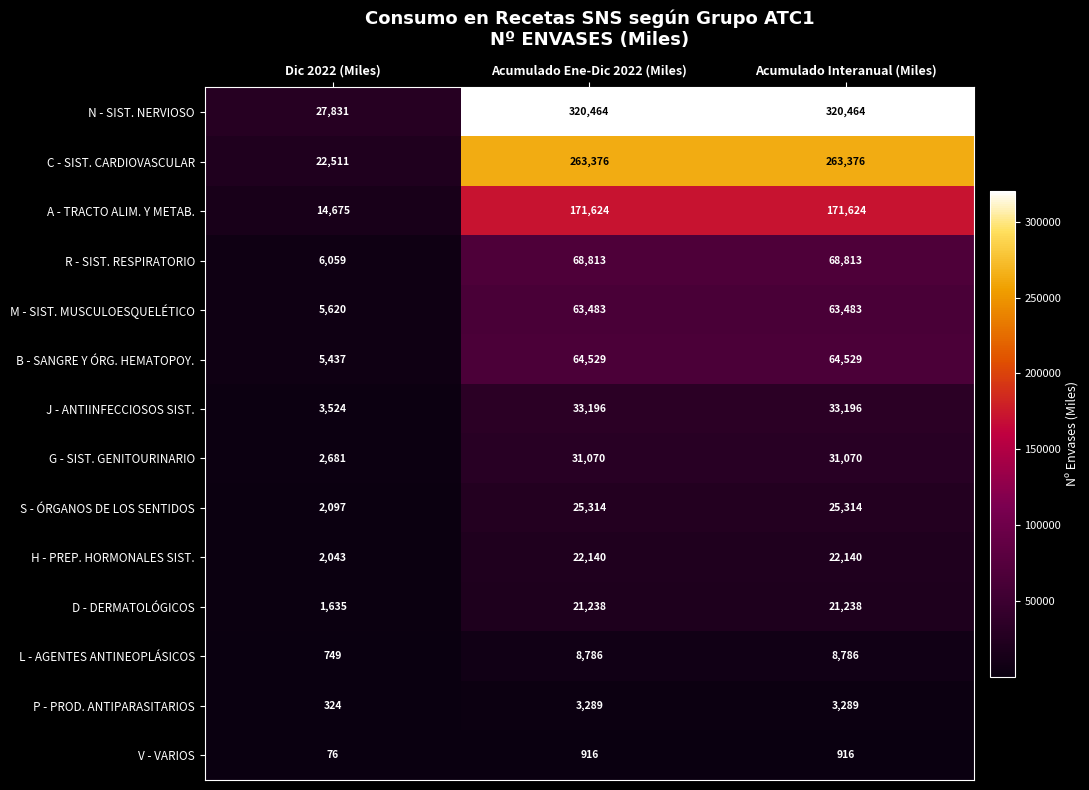

What is the greatest value displayed?

320464